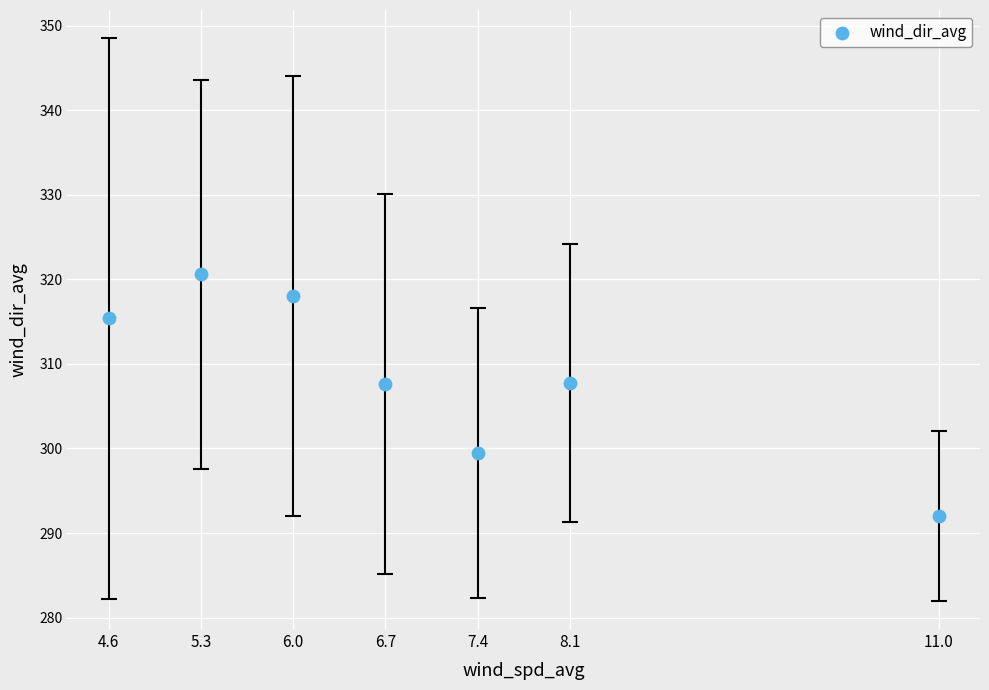

What is the average X value?

7.0